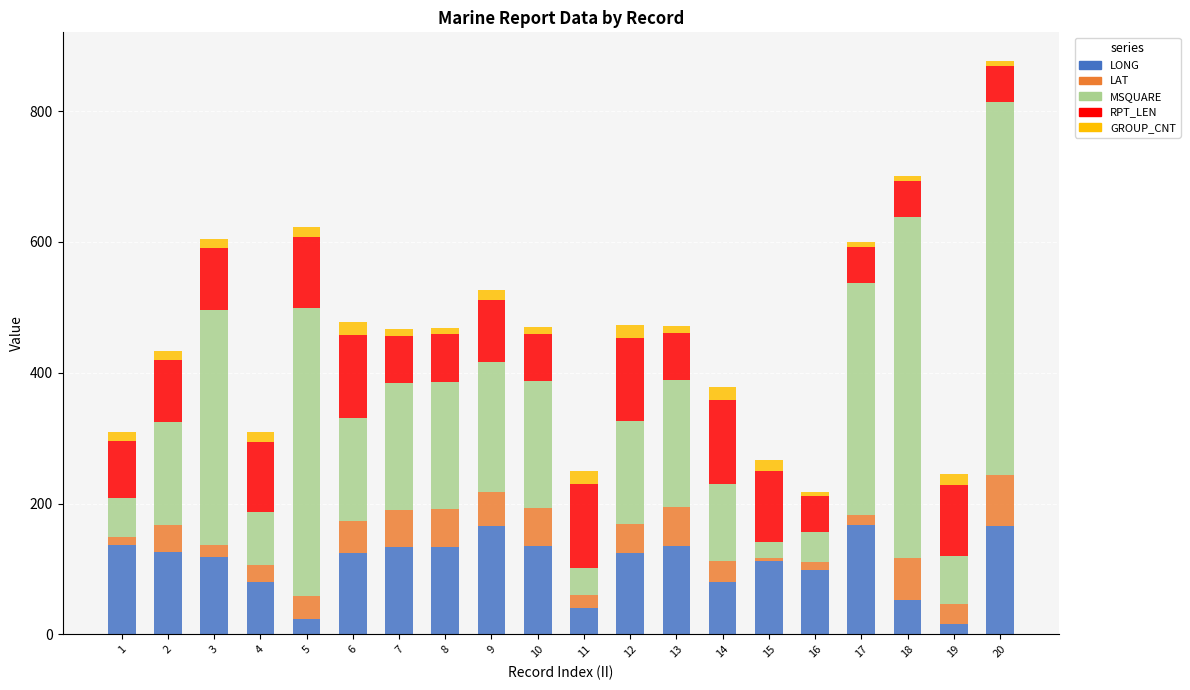

What is the total value across all series at 1?

309.4